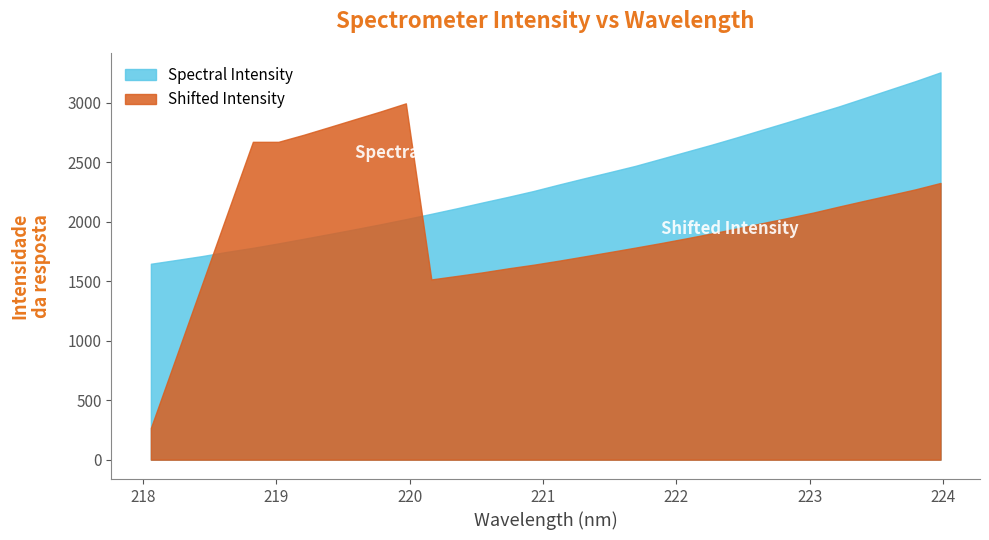

What is the minimum value shown in the chart?

267.1